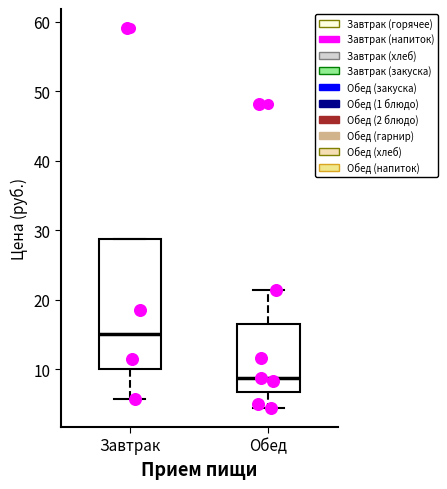

Where is the lower edge of the box for Завтрак on the y-axis? The values are not printed on the chart, so give them approximately, as read against the axis.

10